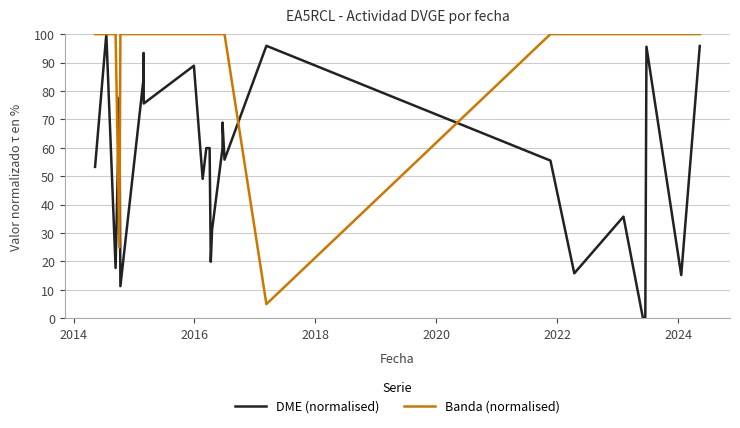

How many intersections are there between DME (normalised) and Banda m (normalised)?

4